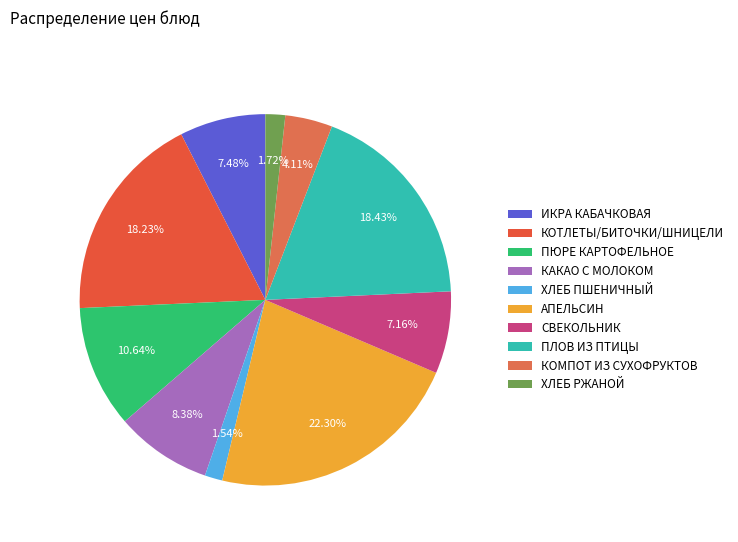

How many segments does this pie chart have?

10